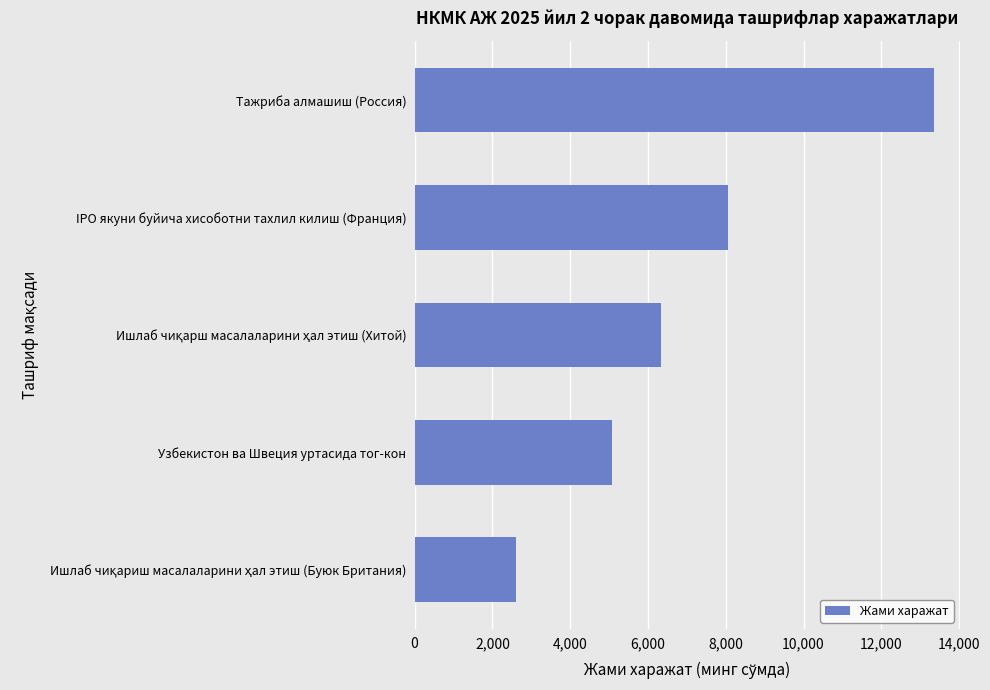

Are the bars horizontal?

Yes